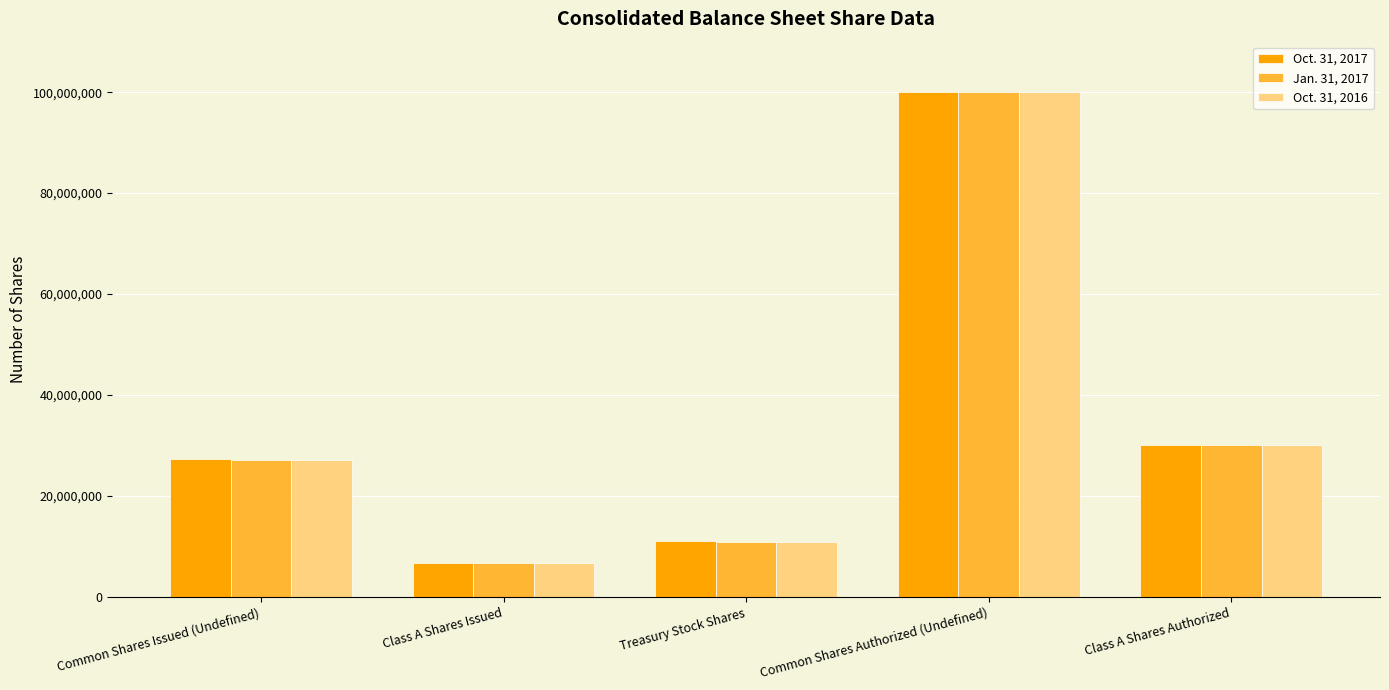

Reading left to right, what are all the values shown in this chart?

Oct. 31, 2017: Common Shares Issued (Undefined)=27324319	Class A Shares Issued=6641950	Treasury Stock Shares=11026671	Common Shares Authorized (Undefined)=100000000	Class A Shares Authorized=30000000
Jan. 31, 2017: Common Shares Issued (Undefined)=27176656	Class A Shares Issued=6644105	Treasury Stock Shares=10869321	Common Shares Authorized (Undefined)=100000000	Class A Shares Authorized=30000000
Oct. 31, 2016: Common Shares Issued (Undefined)=27138206	Class A Shares Issued=6644105	Treasury Stock Shares=10849321	Common Shares Authorized (Undefined)=100000000	Class A Shares Authorized=30000000